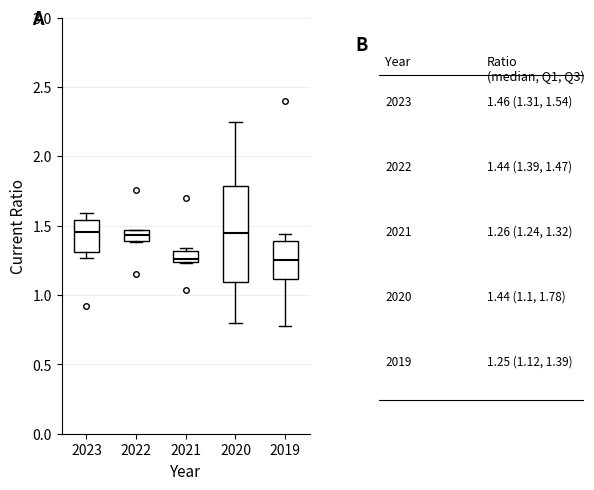

Where is the upper edge of the box at x = 2021 on the y-axis? The values are not printed on the chart, so give them approximately, as read against the axis.

1.30